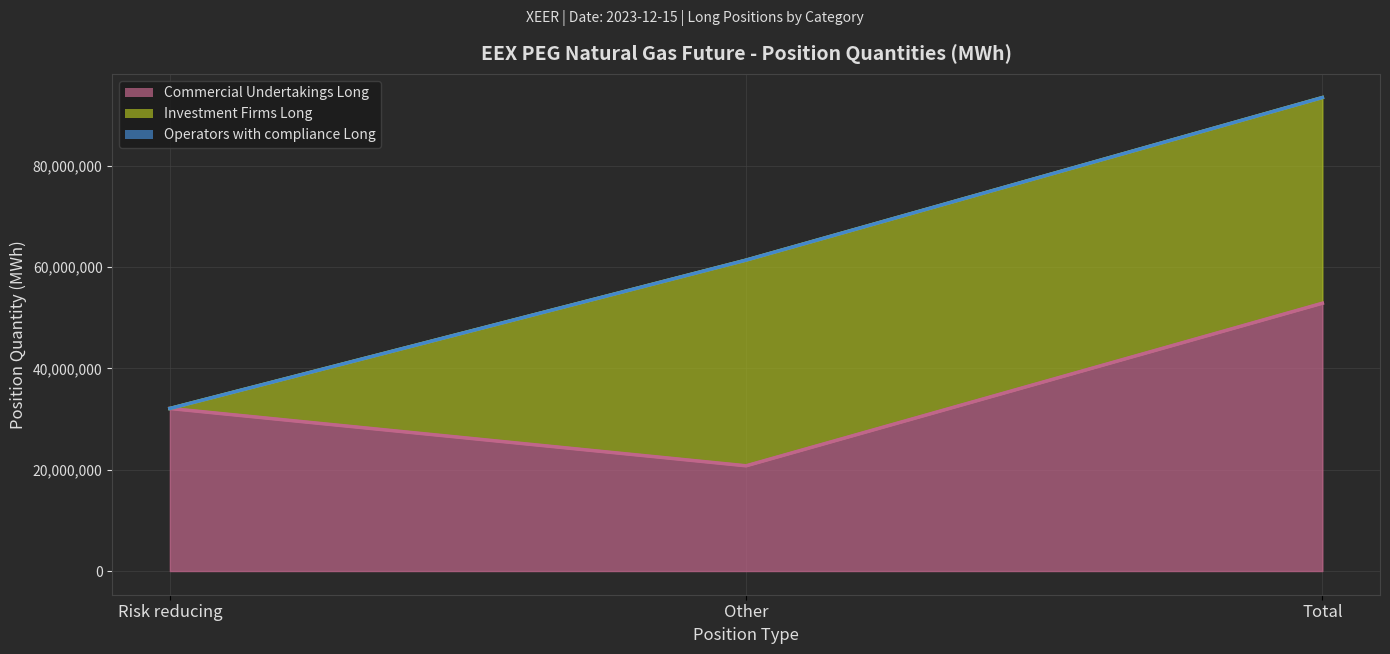

At how many categories does at least one series exceed 18357754?

3